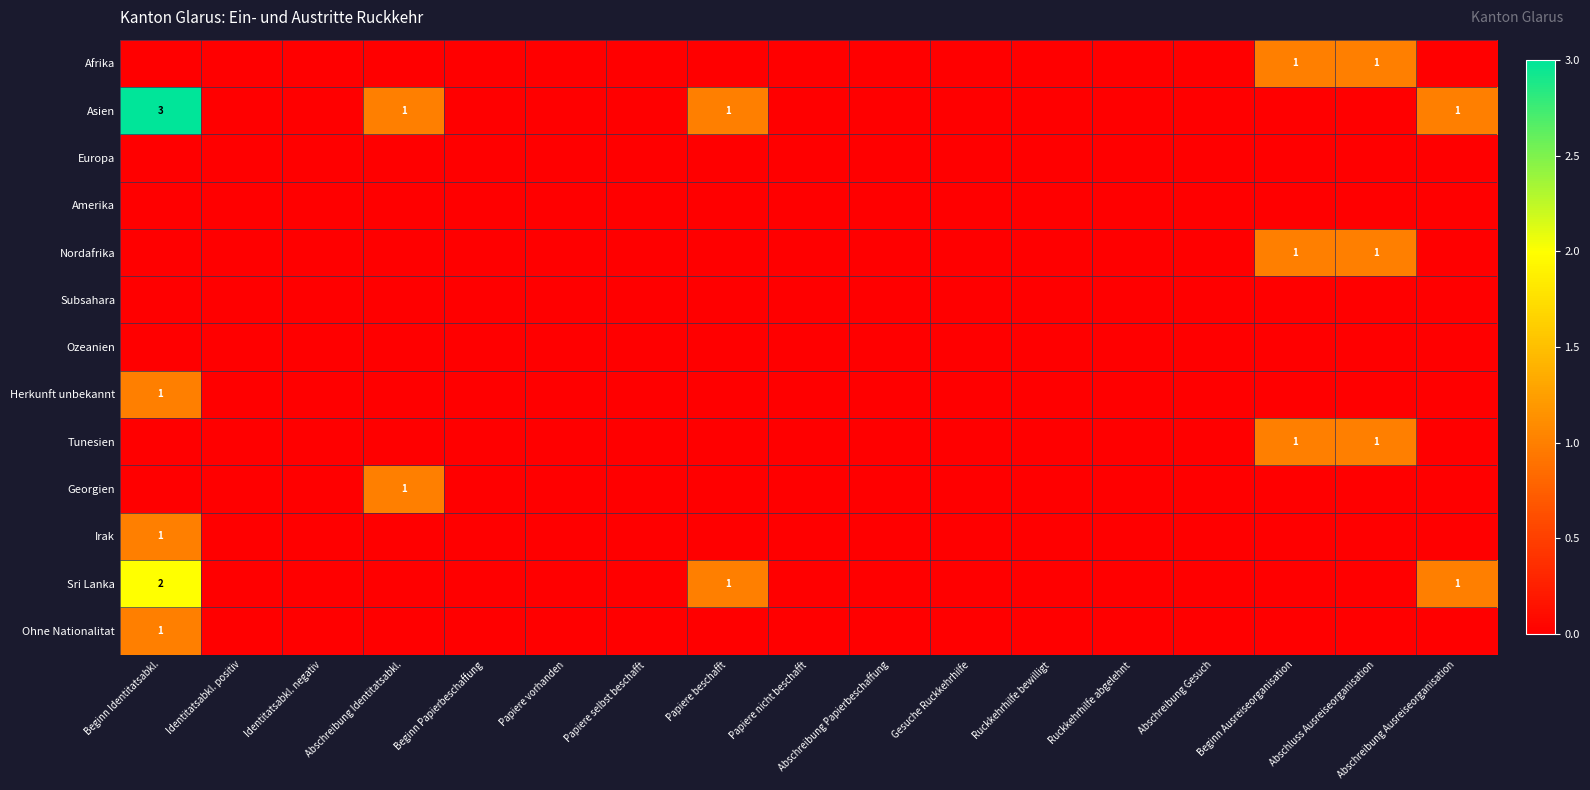

The Ohne Nationalitat series shows 2 at Beginn Identitatsabkl.. True or false?

False